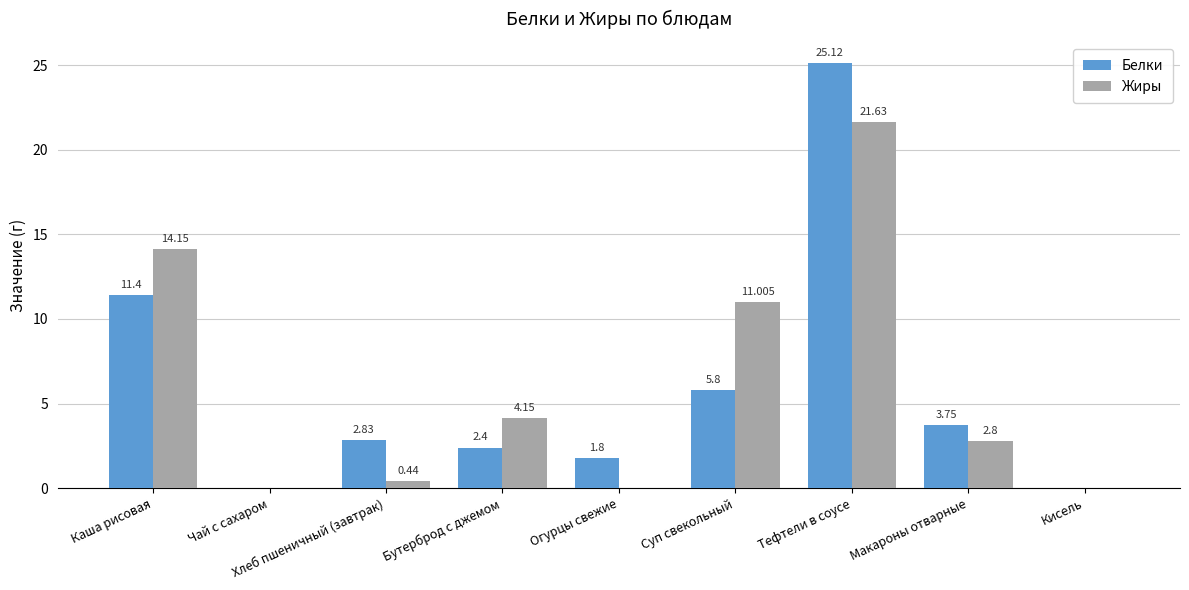

What are all the series names shown in the legend?

Белки, Жиры